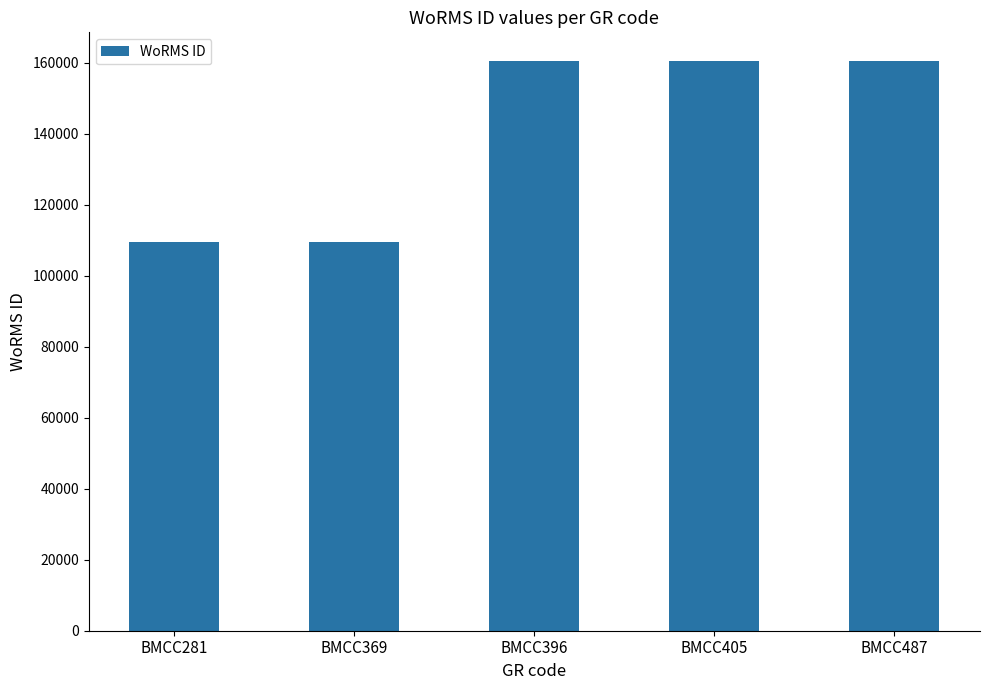

The value at BMCC405 is 77937. True or false?

False